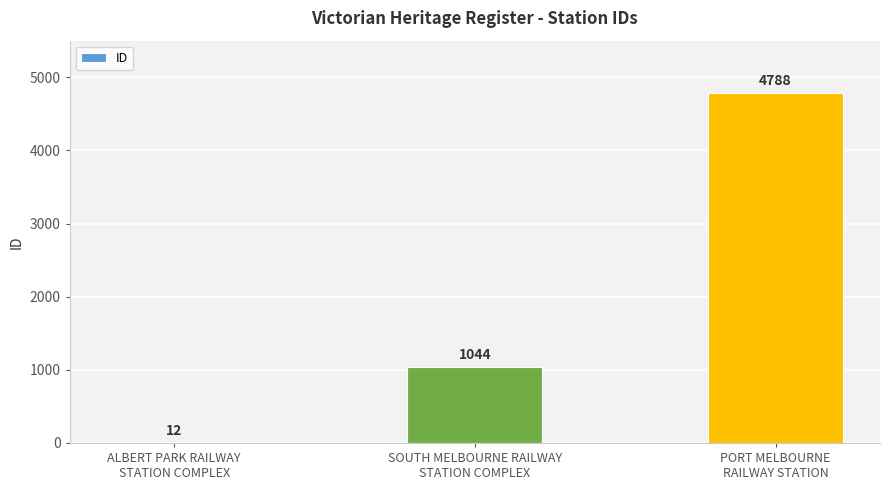

Reading left to right, what are all the values shown in this chart?

ALBERT PARK RAILWAY
STATION COMPLEX=12	SOUTH MELBOURNE RAILWAY
STATION COMPLEX=1044	PORT MELBOURNE
RAILWAY STATION=4788